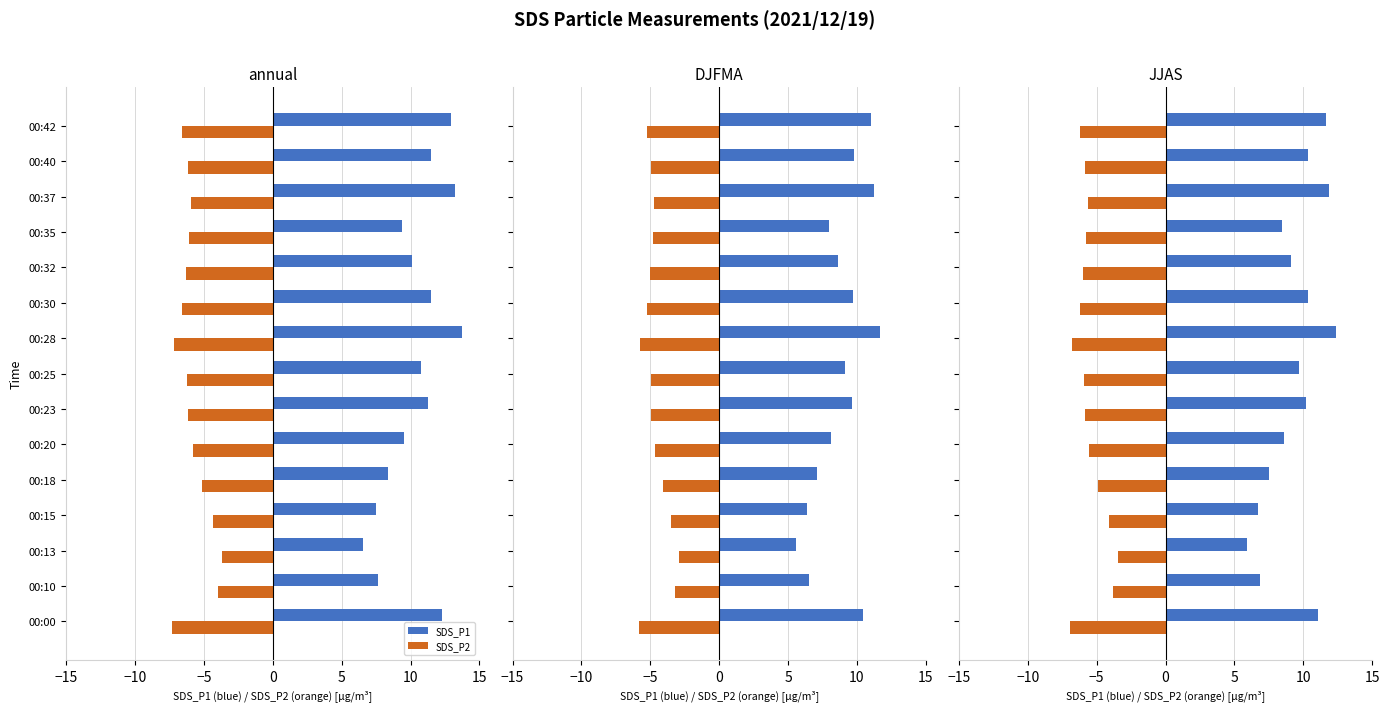

What is the value of the SDS_P1 bar at the 1st from the left?

11.1